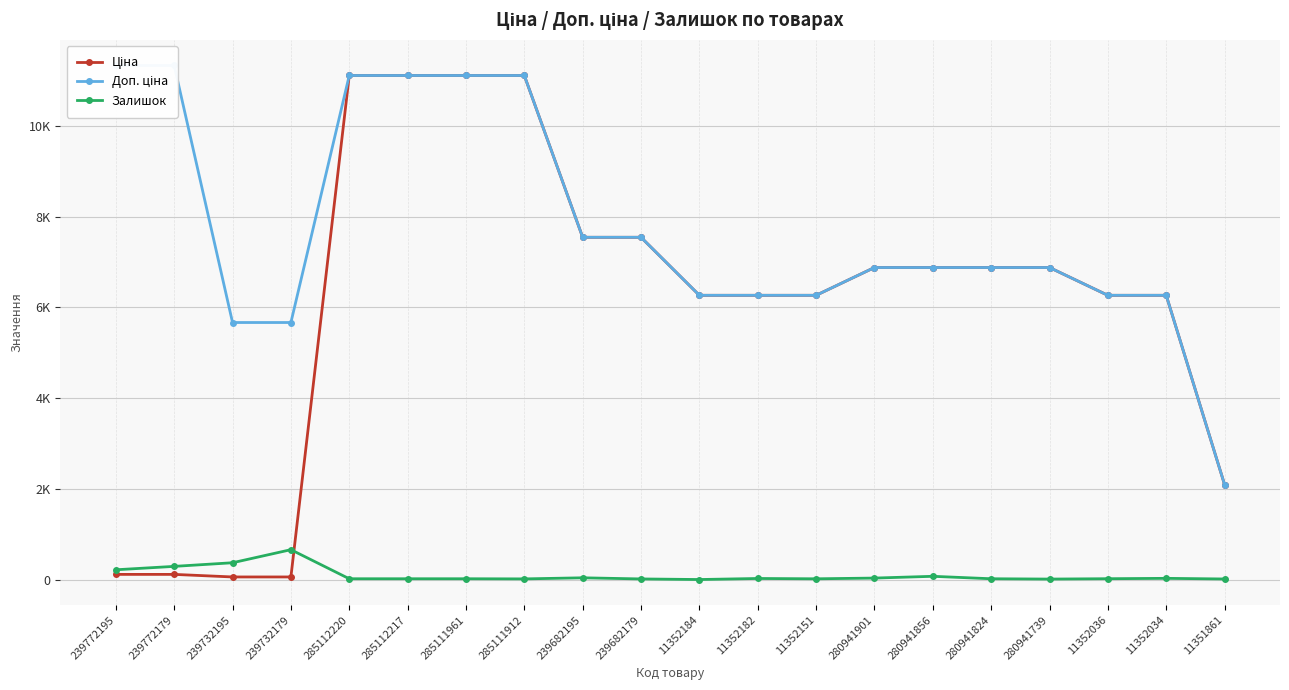

Reading right to left, transcribe all the data shown in this chart.

Ціна: 2094.3	6266.7	6266.7	6879.5	6879.5	6879.5	6879.5	6266.7	6266.7	6266.7	7545.9	7545.9	11113.6	11113.6	11113.6	11113.6	56.7	56.7	113.3	113.3
Доп. ціна: 2094.0	6266.7	6266.7	6879.5	6879.5	6879.5	6879.5	6266.7	6266.7	6266.7	7545.9	7545.9	11113.6	11113.6	11113.6	11113.6	5667.0	5667.0	11334.0	11334.0
Залишок: 12.0	26.0	18.0	10.0	17.0	71.0	32.0	16.0	23.0	0.0	13.0	38.0	14.0	17.0	17.0	17.0	658.0	370.0	290.0	215.0